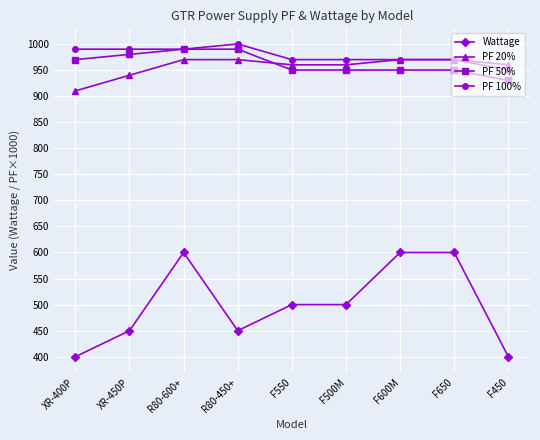

True or false: PF 50% and Wattage cross at least once.

False